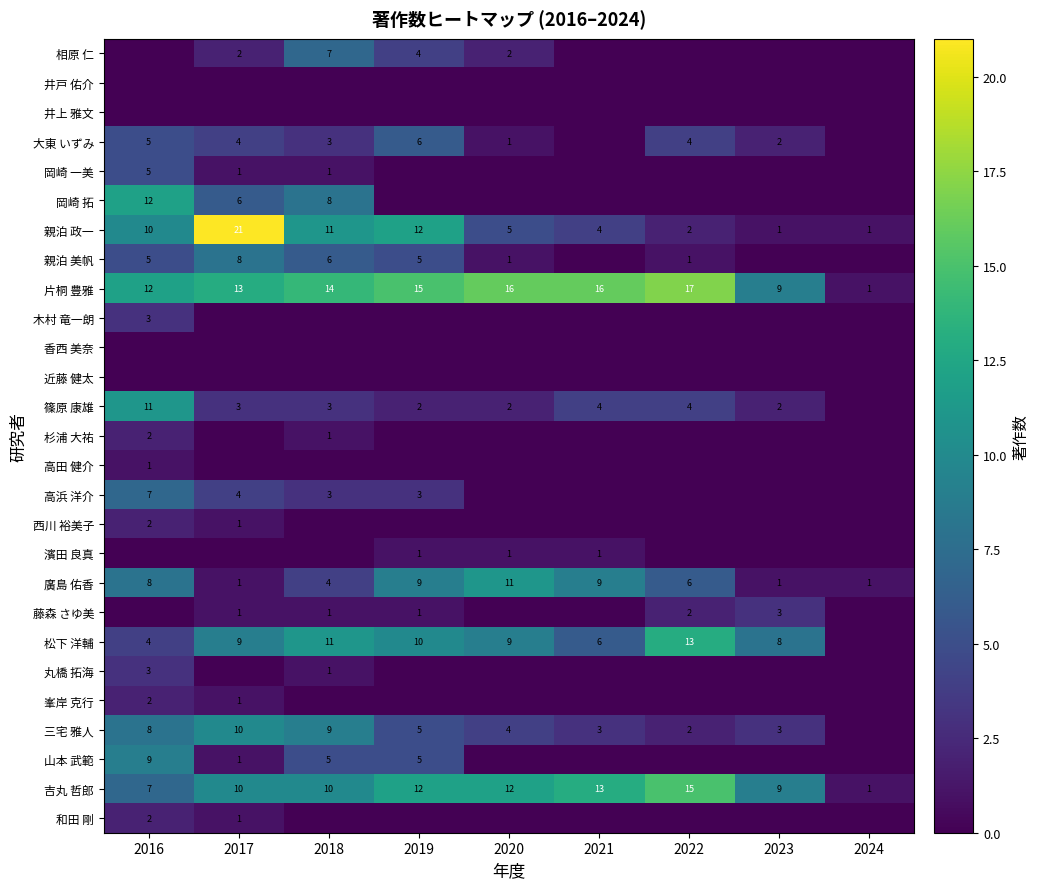

True or false: 大東 いずみ has a value of 5 at 2018.

False